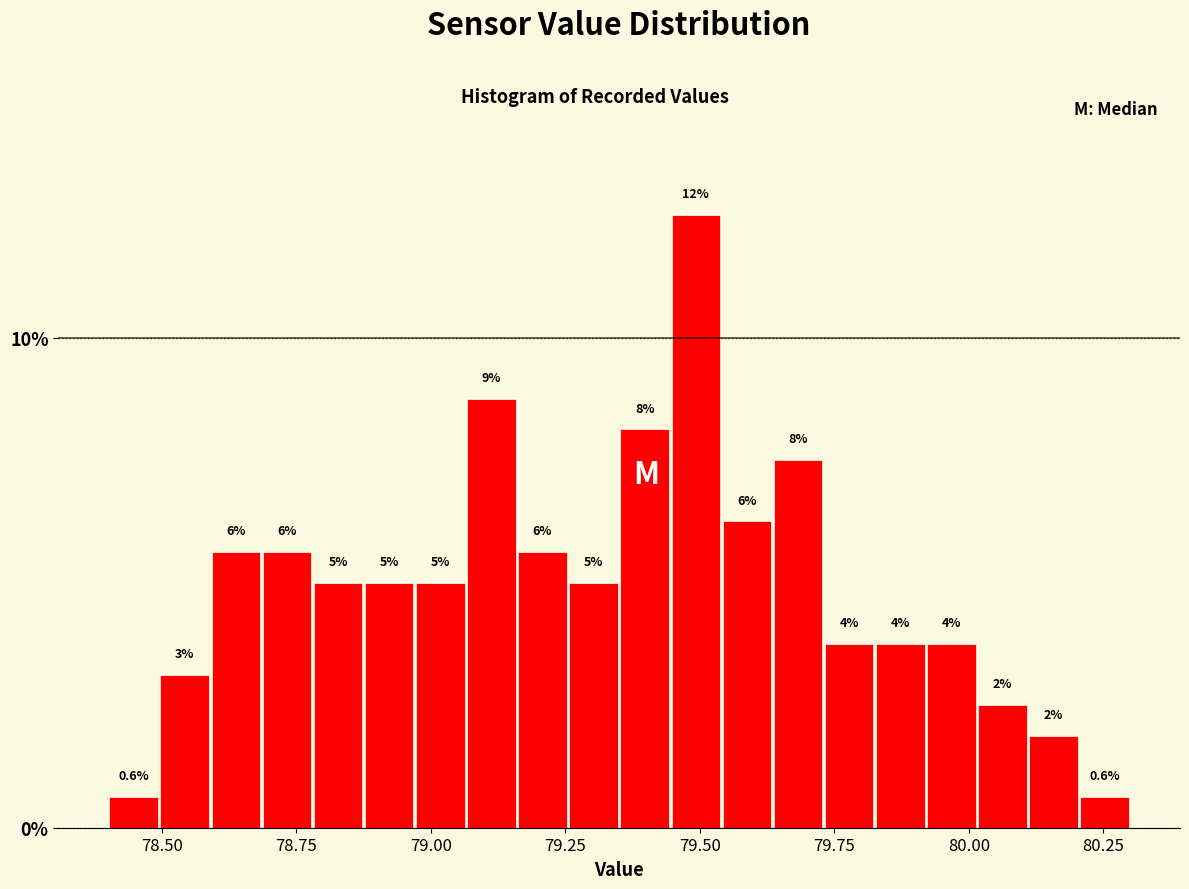

Around what value on the x-axis is the tallest bar? Give the approximate position of its centre, as read against the axis.

79.50